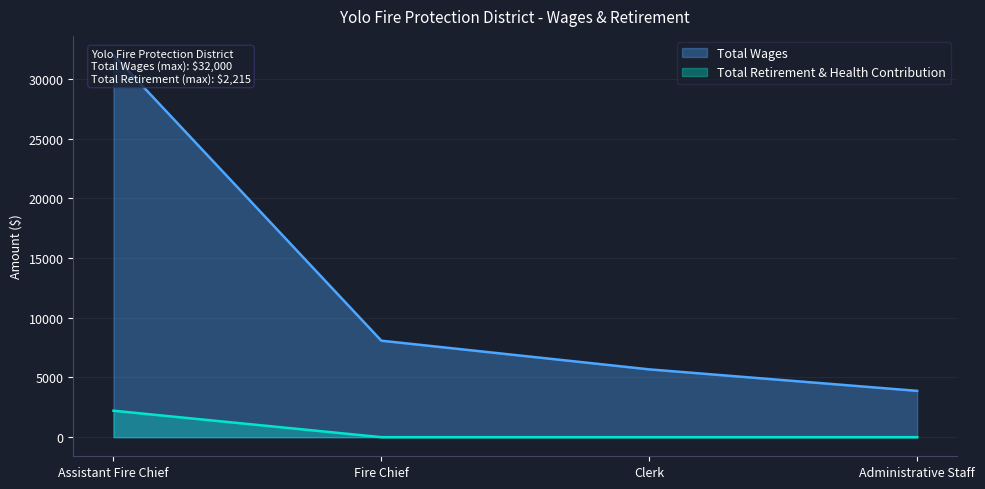

What is the maximum value shown in the chart?

32000